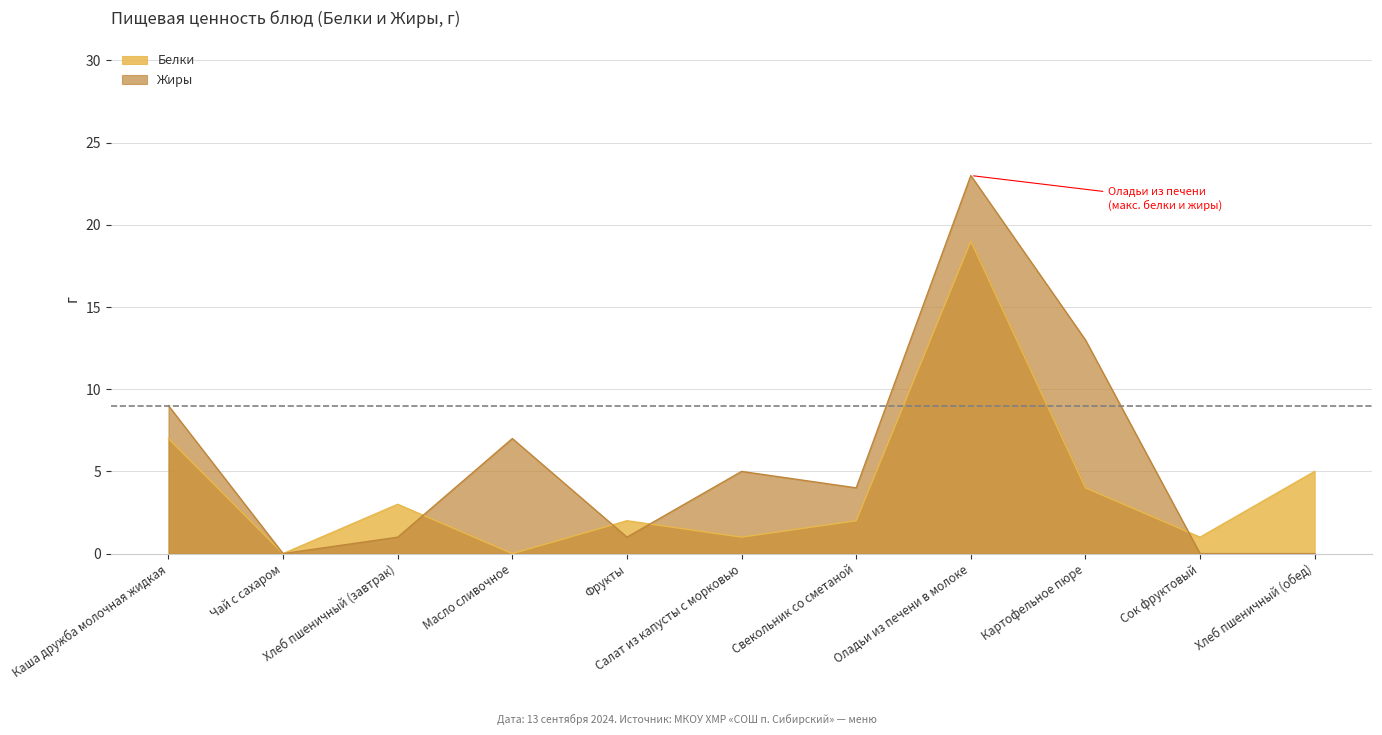

What is the maximum value for Белки?

19